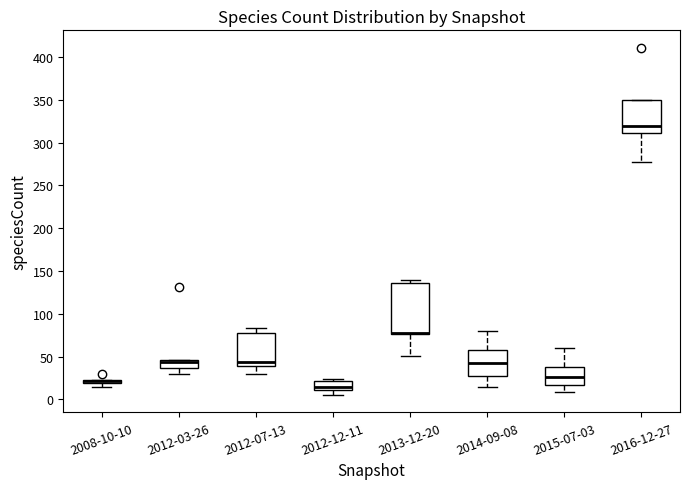

Which box's median line is the lowest?

2012-12-11